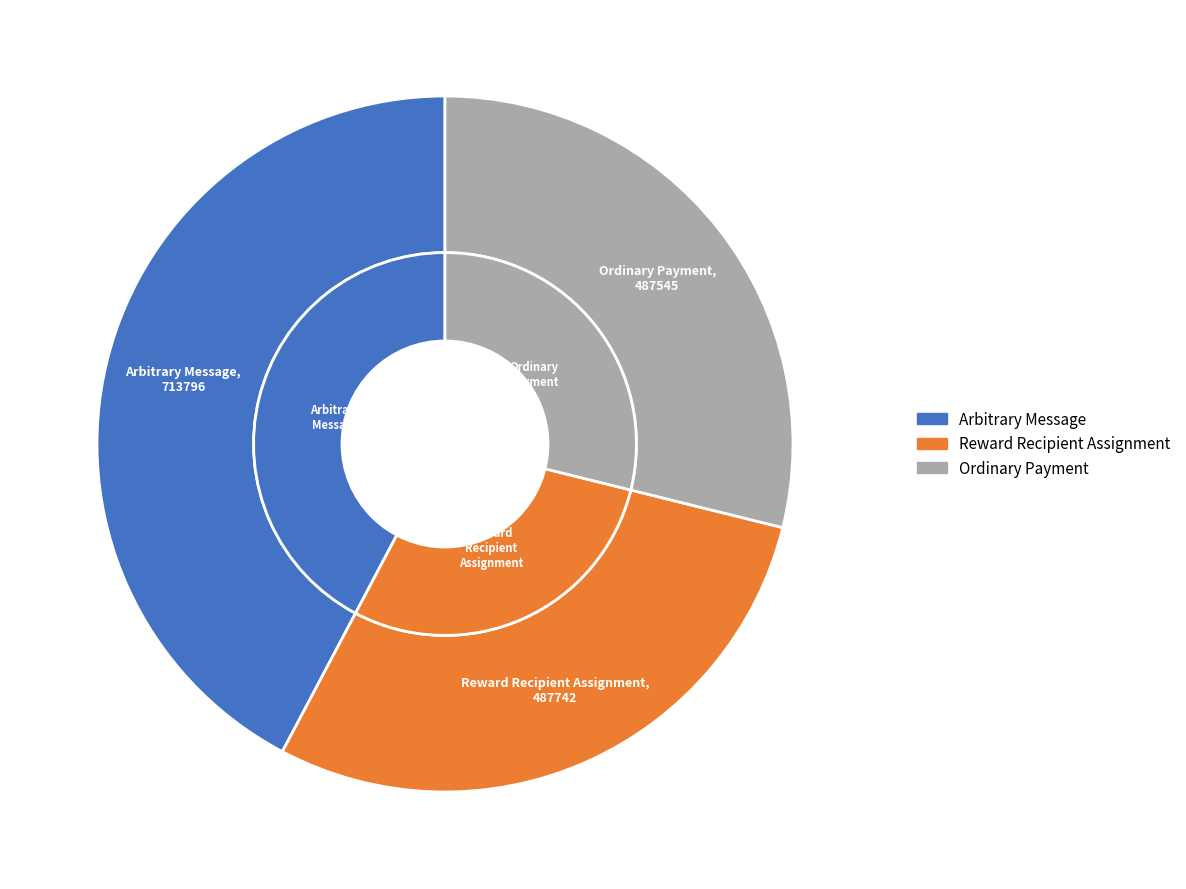

Between 713796 and 487545, which is larger?

713796